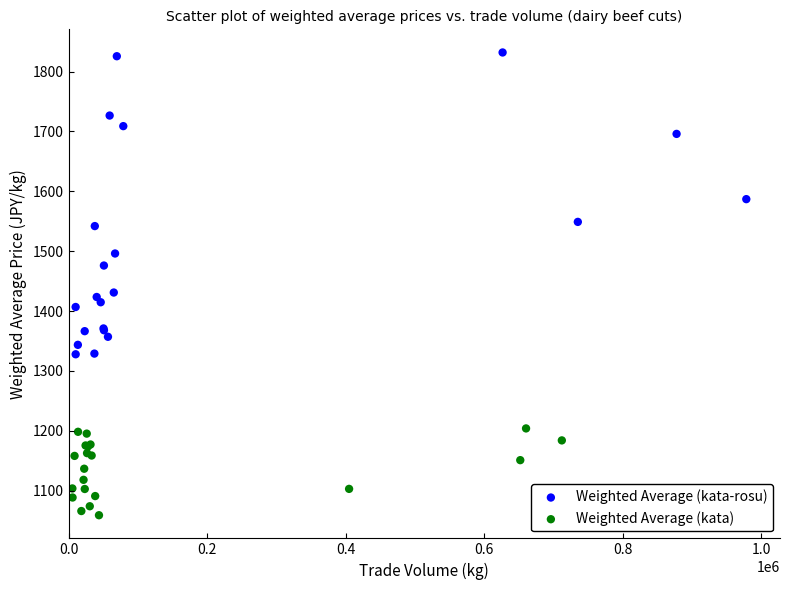

Which series has the widest spread of Y values?

Weighted Average (kata-rosu)